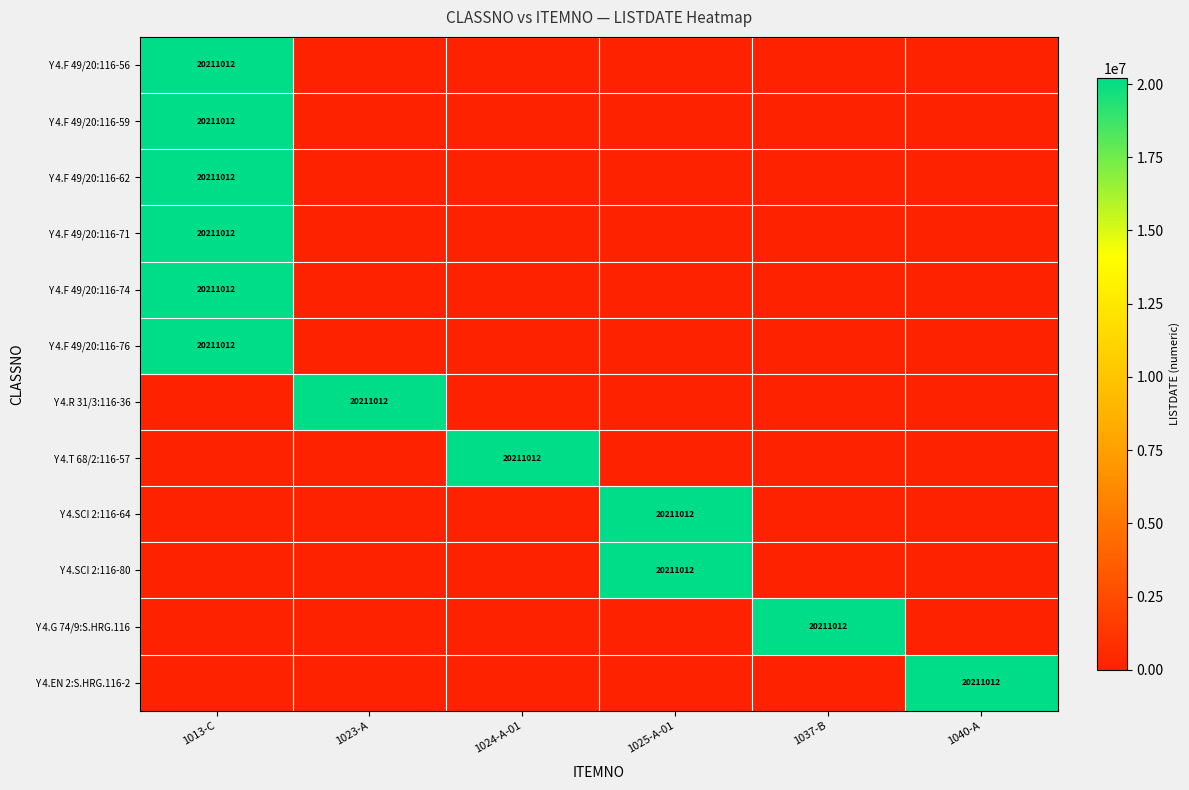

True or false: Y 4.R 31/3:116-36 has a value of 20211012 at 1023-A.

True